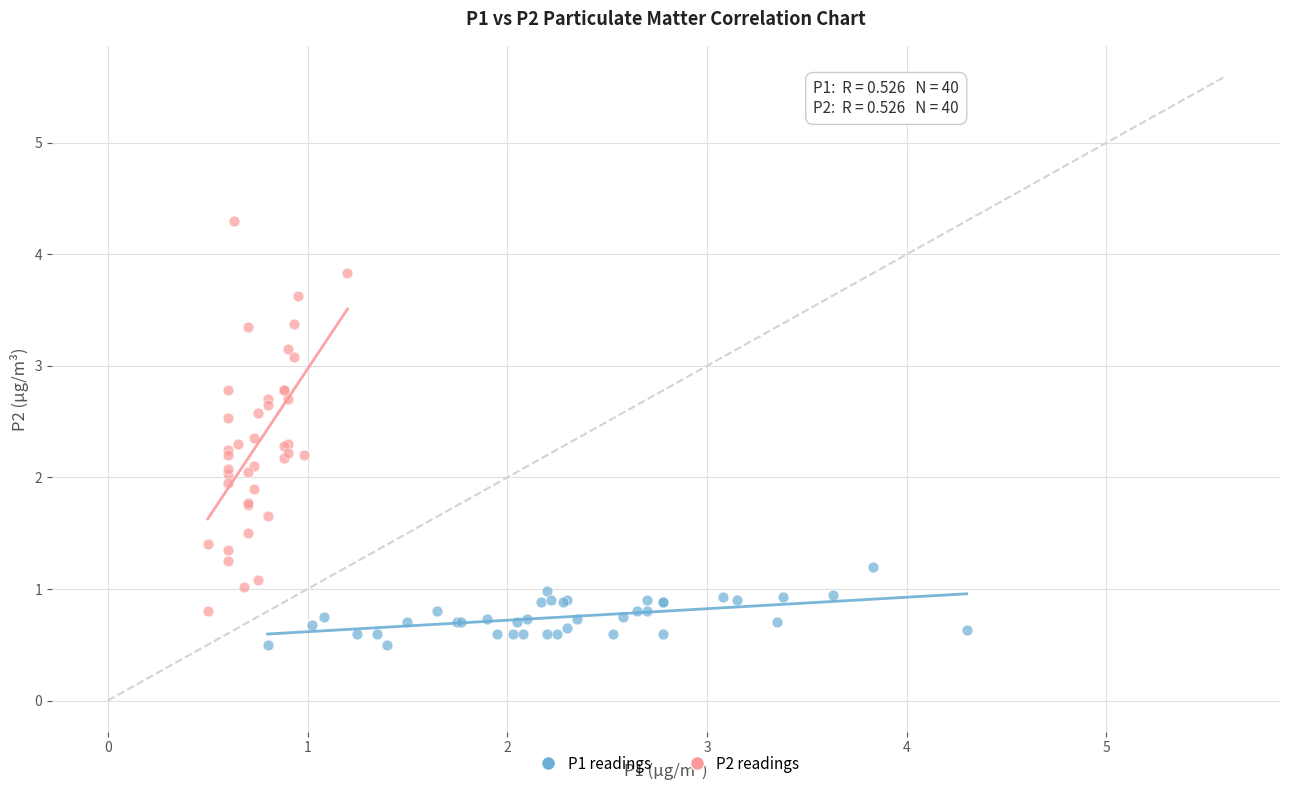

Which series contains the highest Y value?

P2 readings